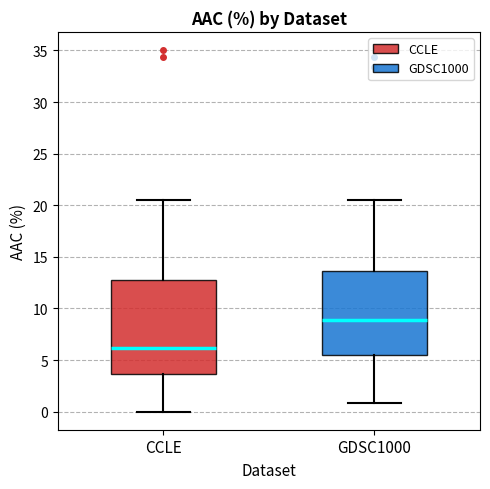

Reading left to right, transcribe this box plot: for each box, give where its median line is, the range the box spans, and where its two whiskers end, as read against the y-axis. The values are not printed on the chart, so give them approximately, as read against the axis.

CCLE: median 6.0, box 3.5 to 13.0, whiskers 0.0 to 20.5
GDSC1000: median 9.0, box 5.5 to 13.5, whiskers 1.0 to 20.5